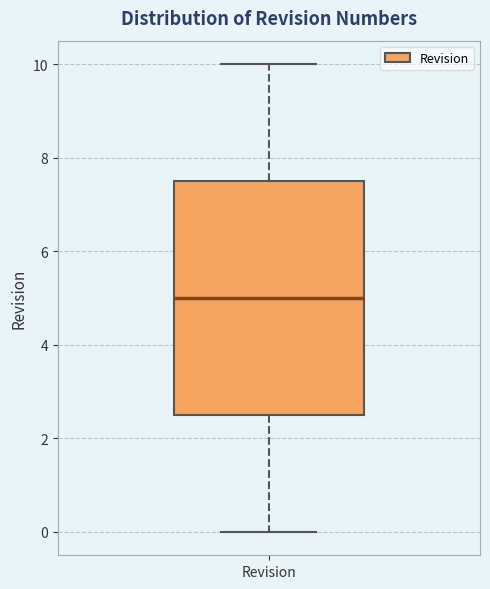

Where is the upper edge of the box for Revision on the y-axis? The values are not printed on the chart, so give them approximately, as read against the axis.

7.6